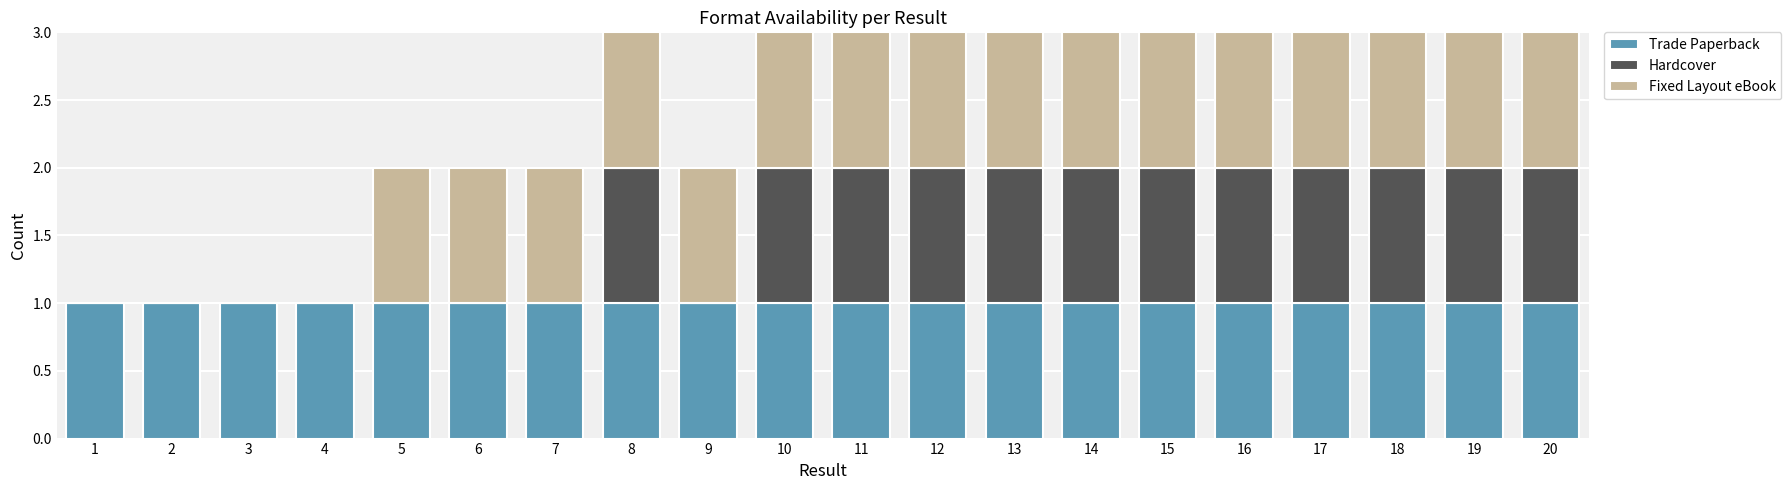

What is the total value across all series at 14?

3